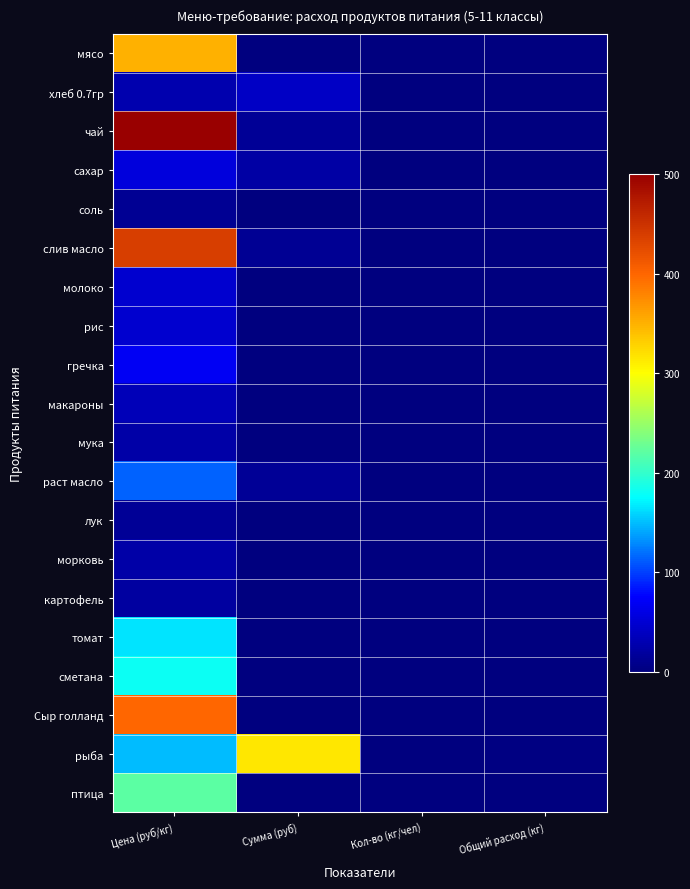

Count the number of data series in this chart.

20